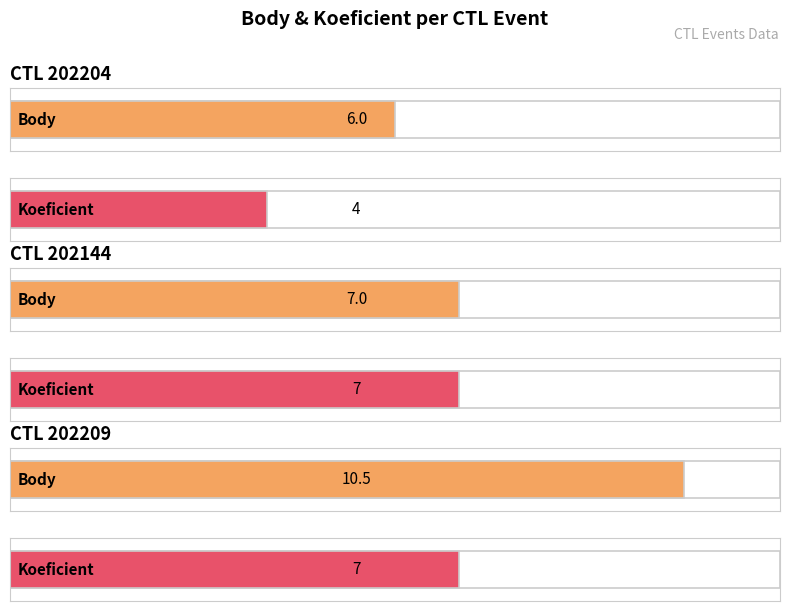

What position from the right is 202144?

2